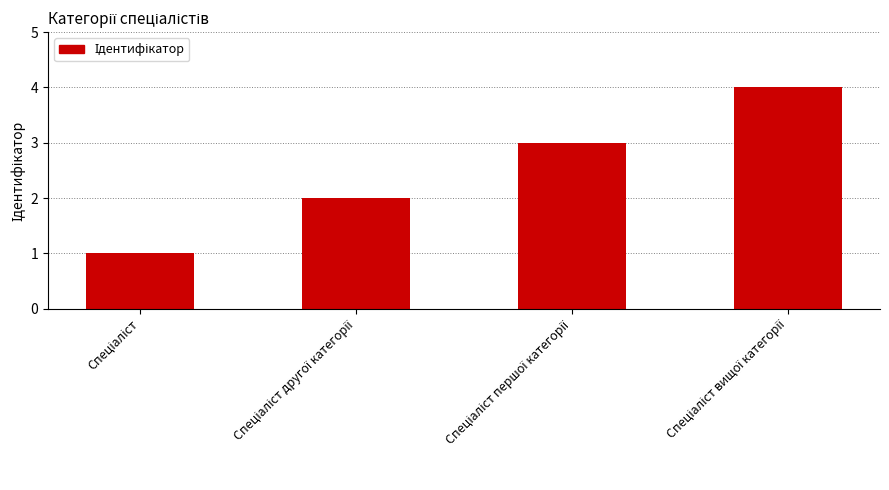

What is the greatest value displayed?

4